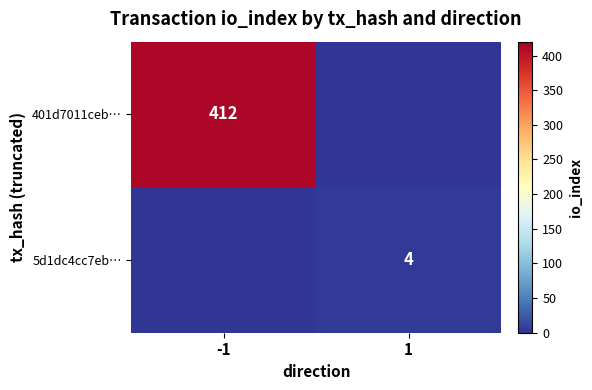

Is the value of 401d7011ceb… at -1 greater than the value of 5d1dc4cc7eb… at 1?

Yes